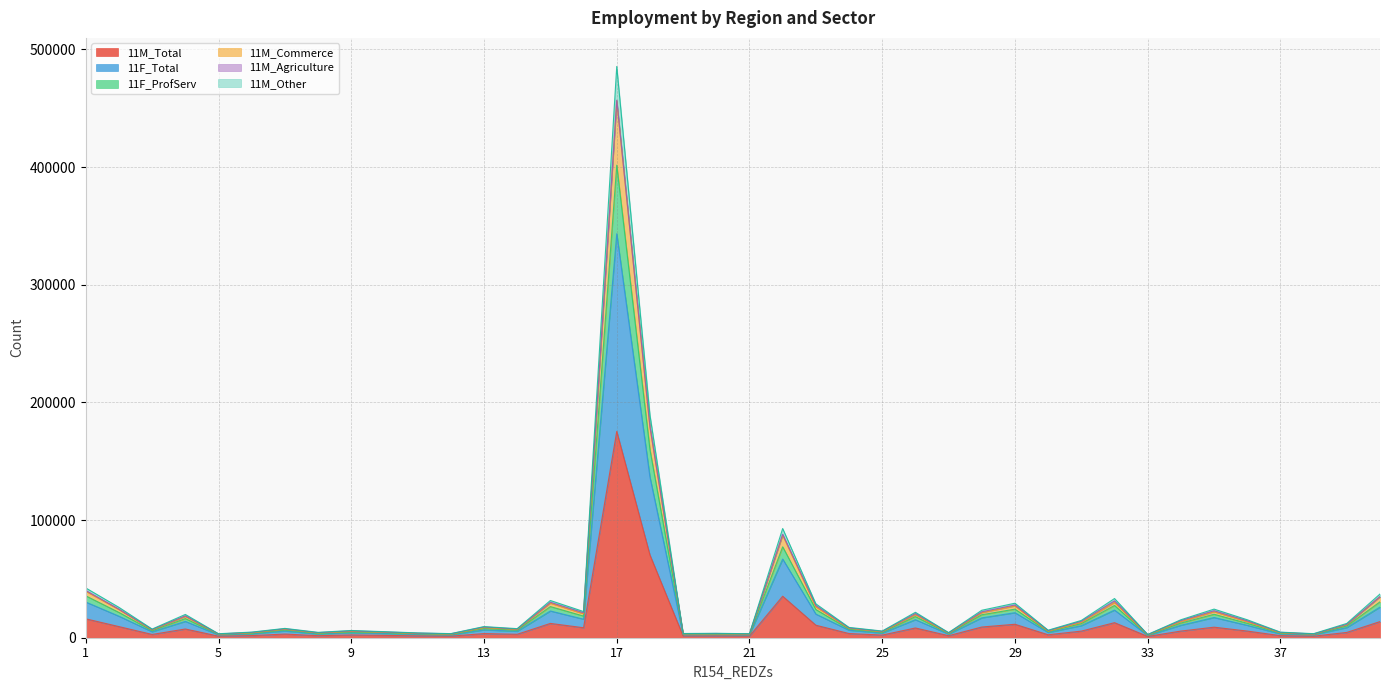

True or false: 11M_Other has a value of 17497 at 23.

False